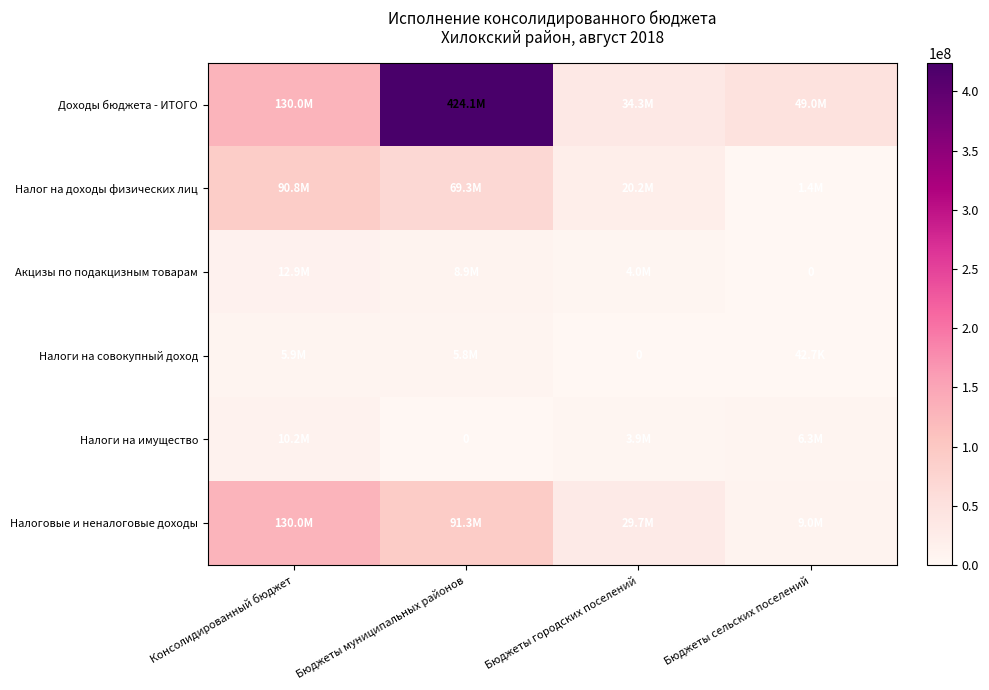

How many categories are shown in the chart?

4